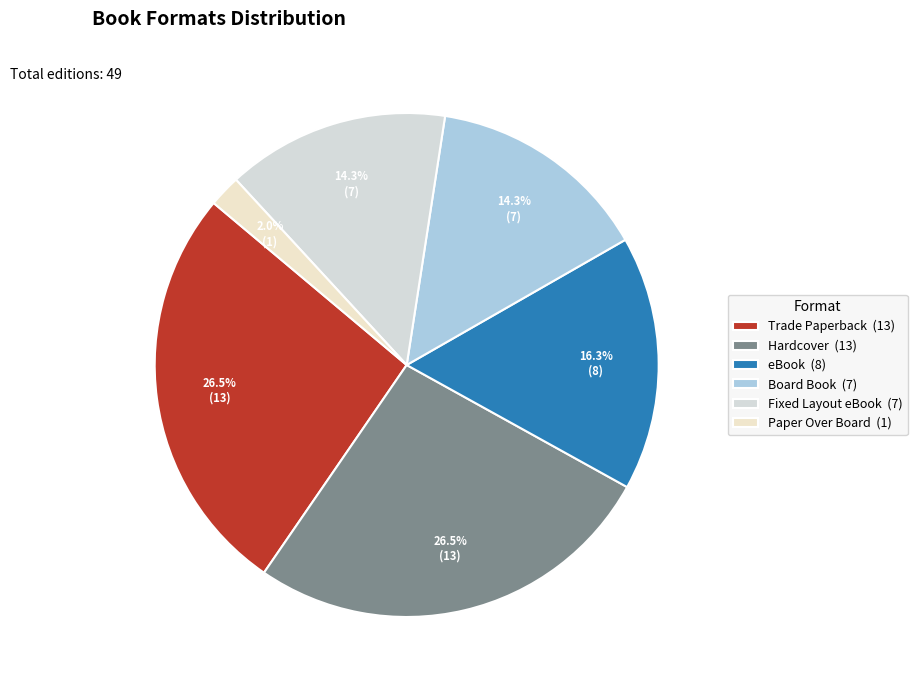

How many segments does this pie chart have?

6